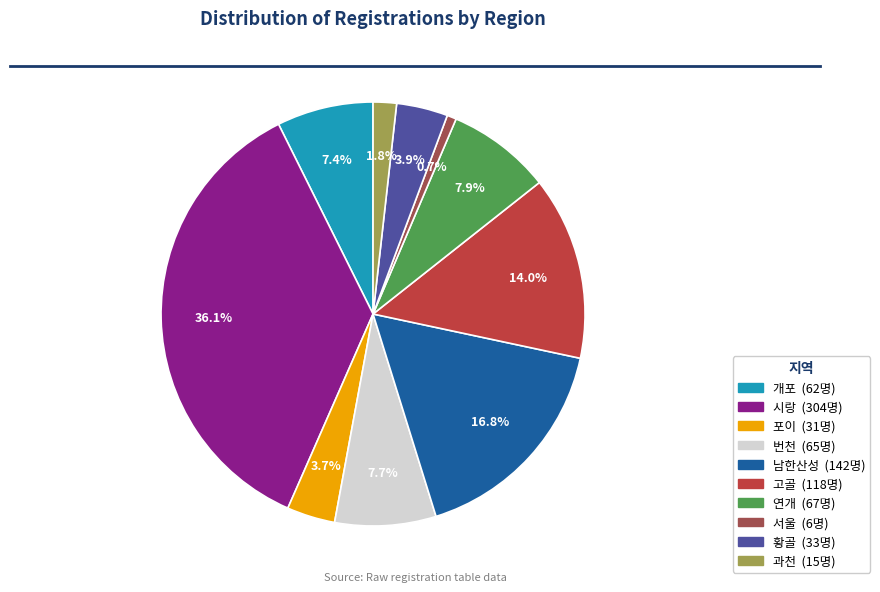

What percentage is the 서울 slice, to the nearest percent?

1%